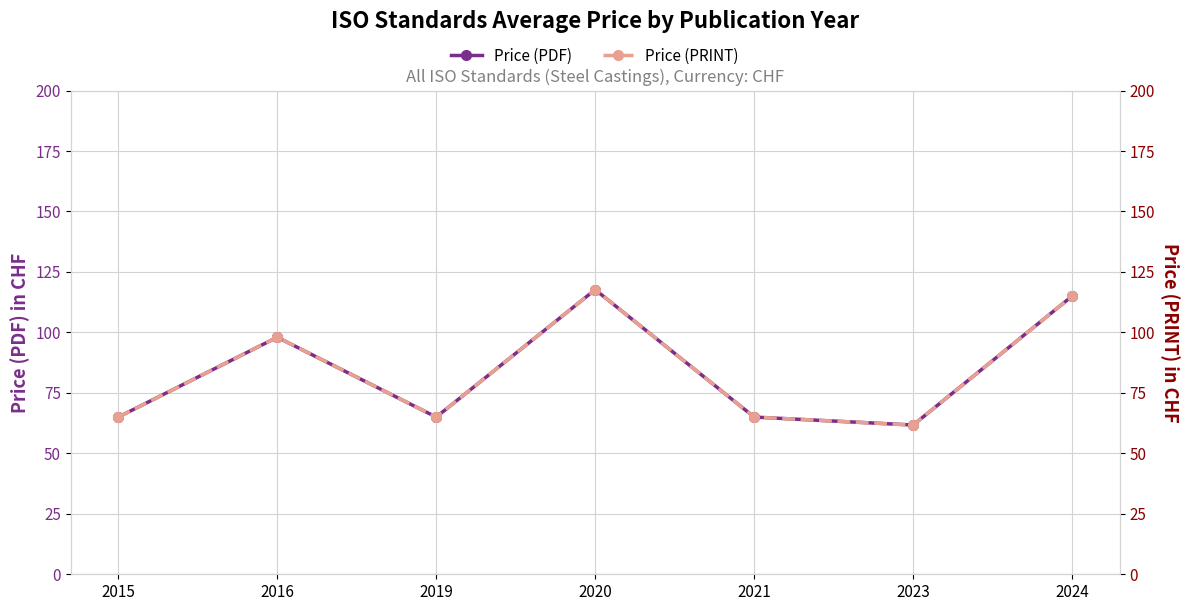

What is the difference between the maximum and minimum values in the Price (PRINT) series?

56.0